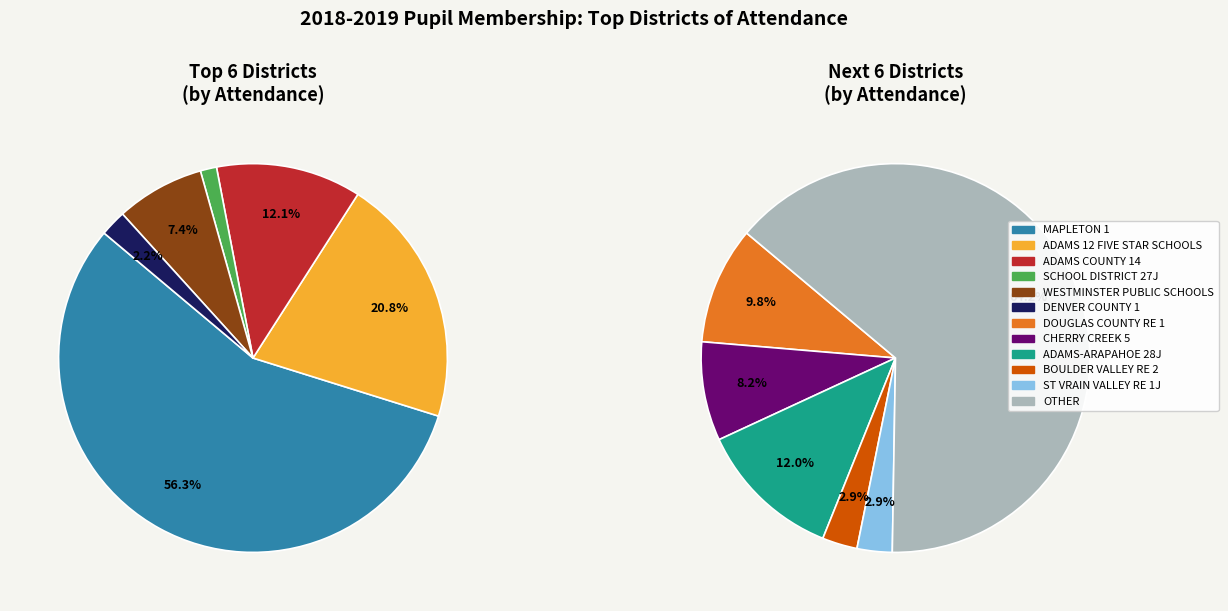

Approximately how many times larger is the value at SCHOOL DISTRICT 27J compared to OTHER?

0.1